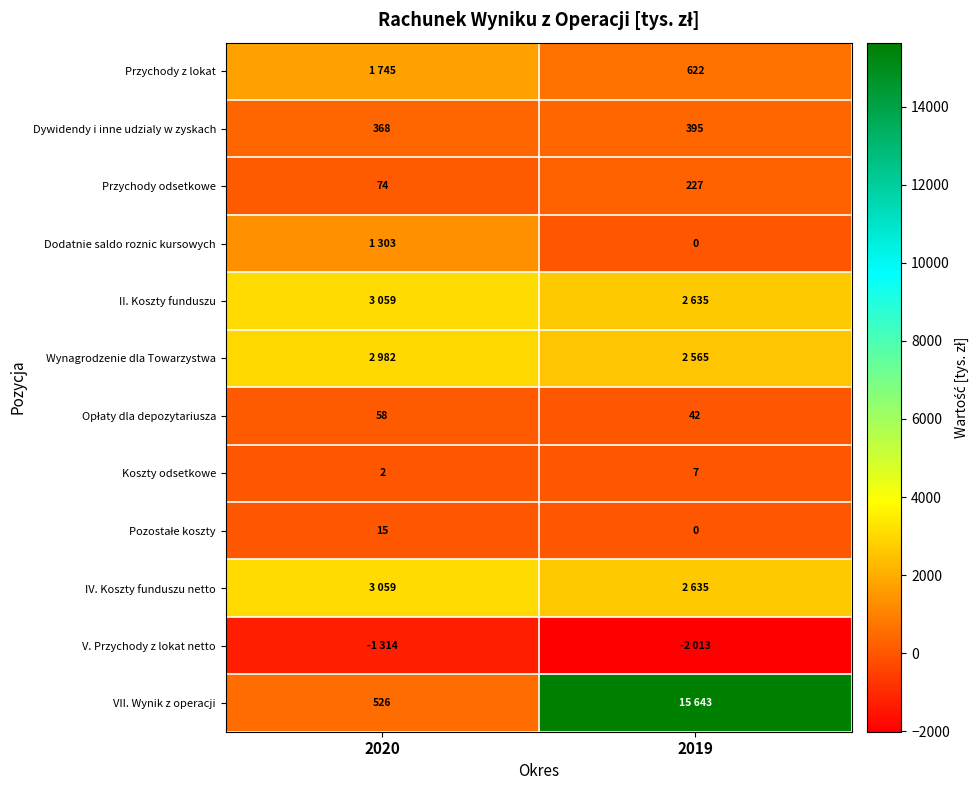

Read the Dywidendy i inne udzialy w zyskach value at 2019, to the nearest 5.

395